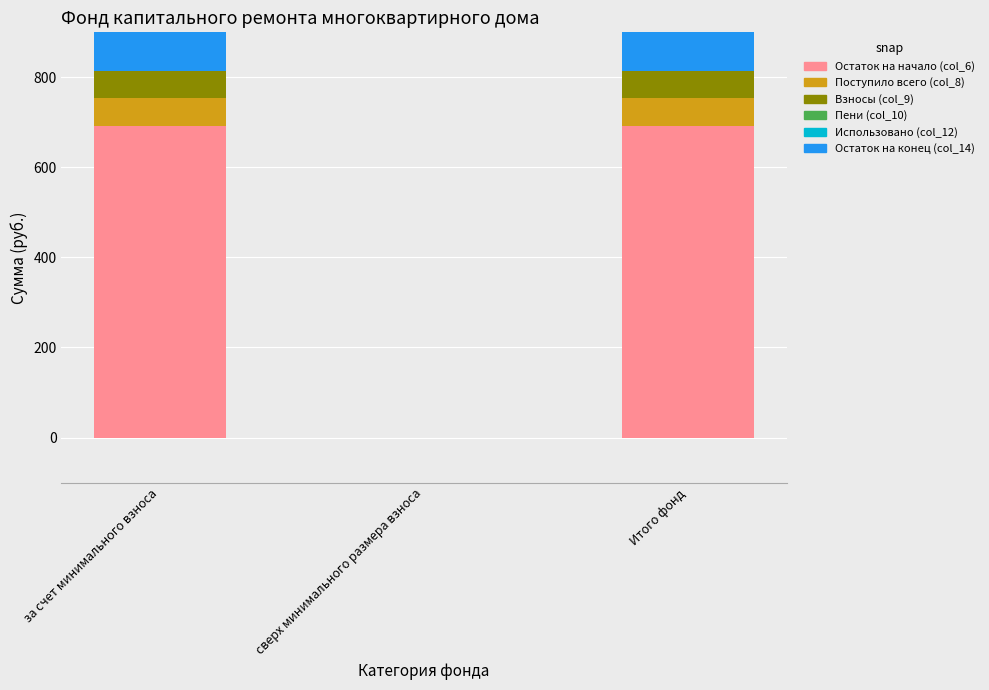

At which label does Взносы (col_9) first exceed 60?

за счет минимального взноса